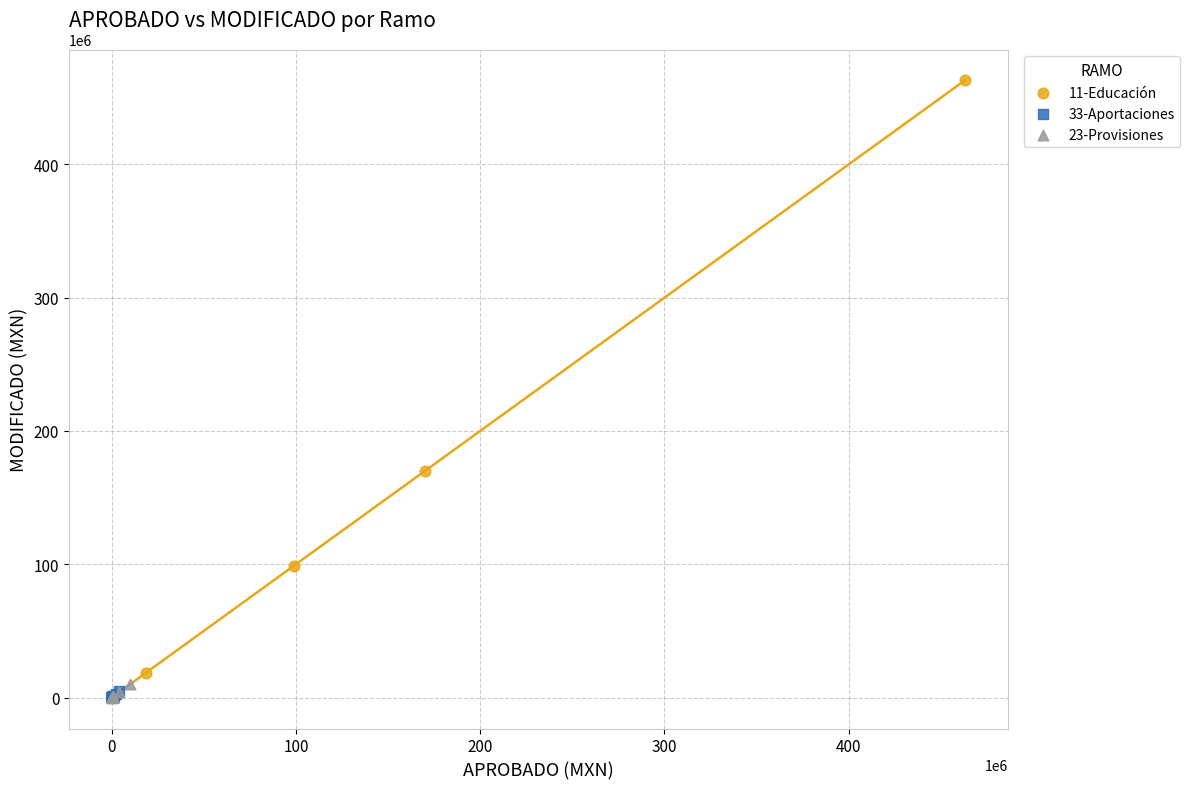

Which series contains the highest Y value?

11-Educación